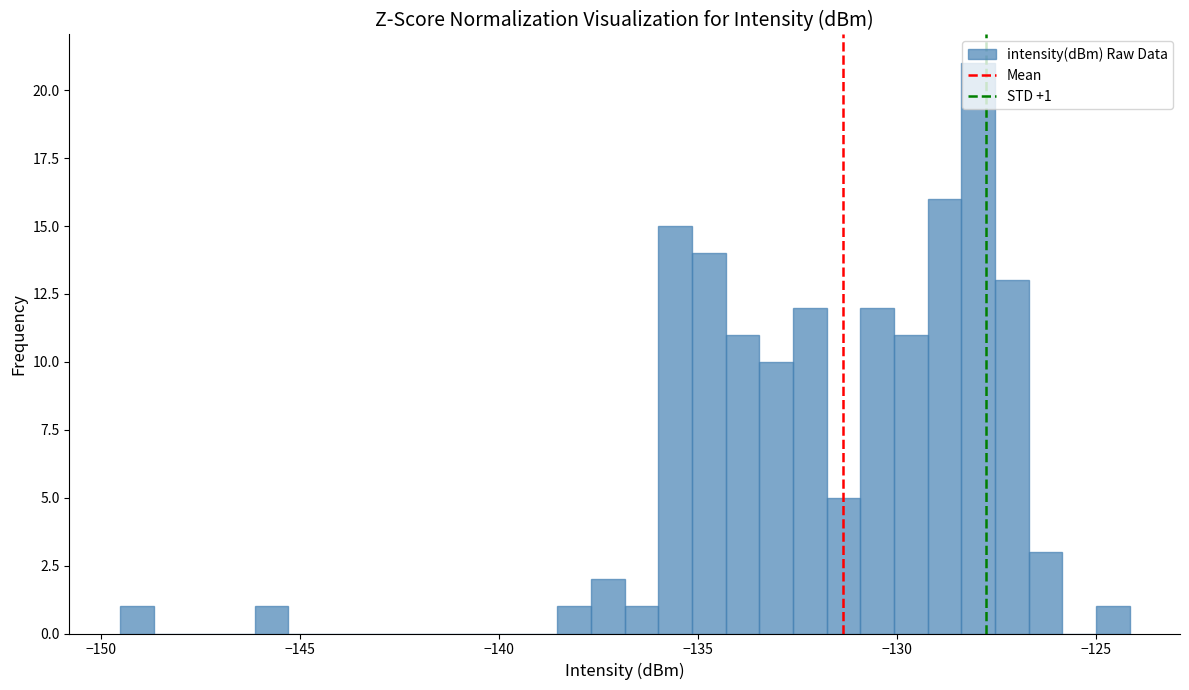

Around what value on the x-axis is the tallest bar? Give the approximate position of its centre, as read against the axis.

-128.0